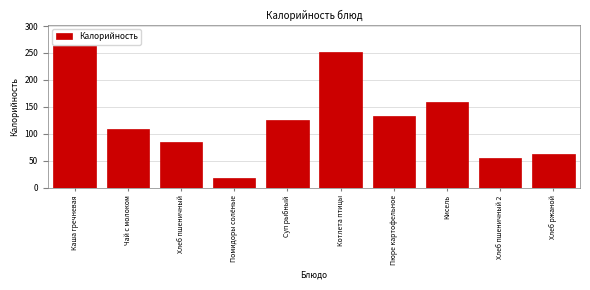

Reading left to right, list all the values displayed in this chart.

Каша гречневая=263.0	Чай с молоком=109.3	Хлеб пшеничный=84.0	Помидоры солёные=18.0	Суп рыбный=126.0	Котлета птицы=252.0	Пюре картофельное=133.0	Кисель=159.0	Хлеб пшеничный 2=56.0	Хлеб ржаной=63.0